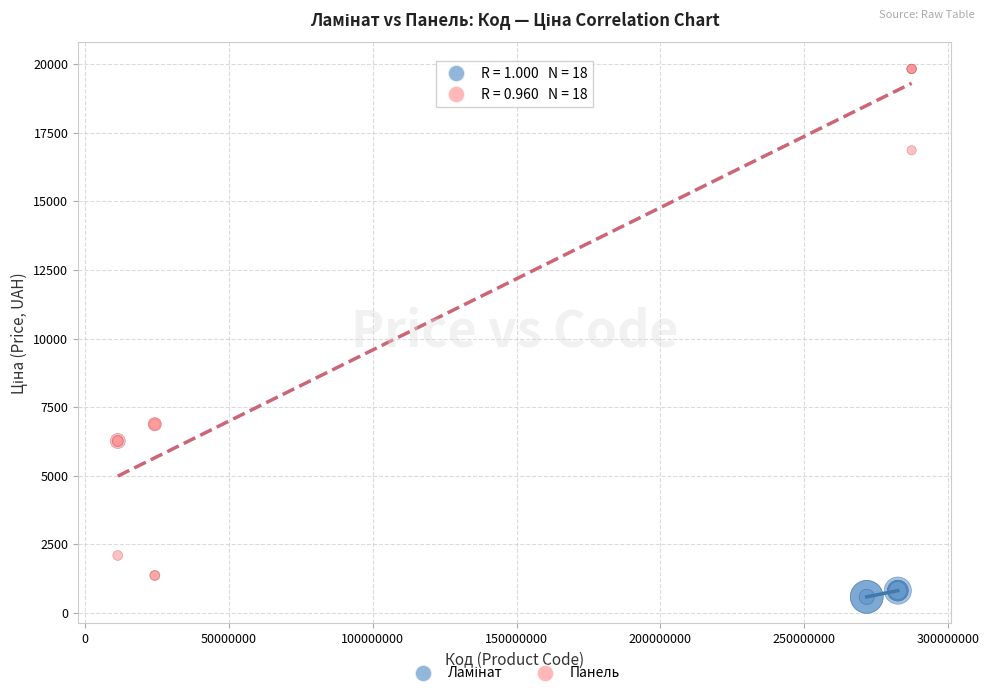

Which series reaches the maximum Y coordinate?

Панель